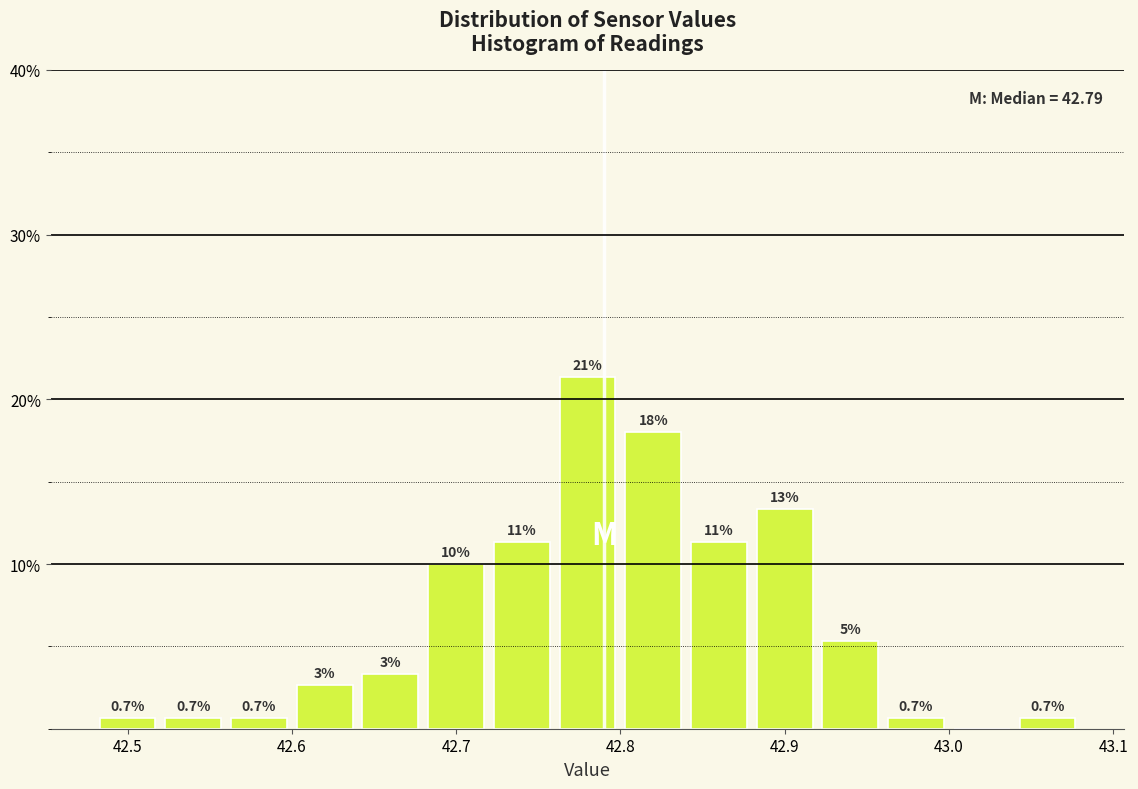

Which range on the x-axis has the tallest bar?

42.76 to 42.80